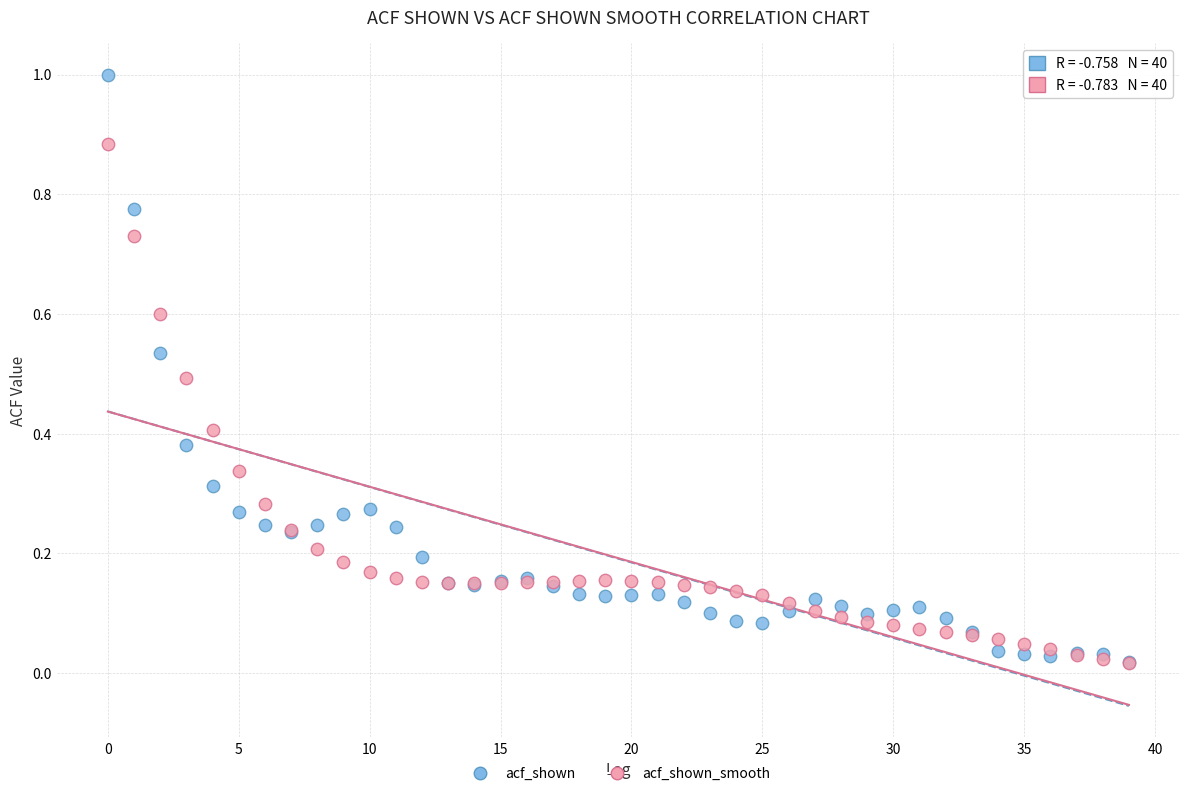

What are all the series names shown in the legend?

acf_shown, acf_shown_smooth